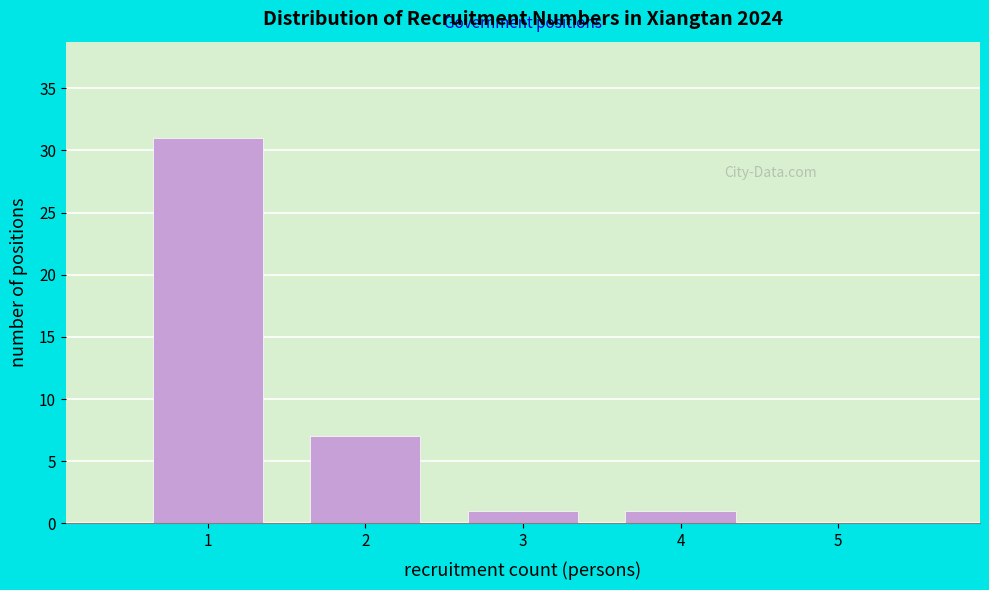

Over which range of the x-axis is the bar tallest?

0.5 to 1.5